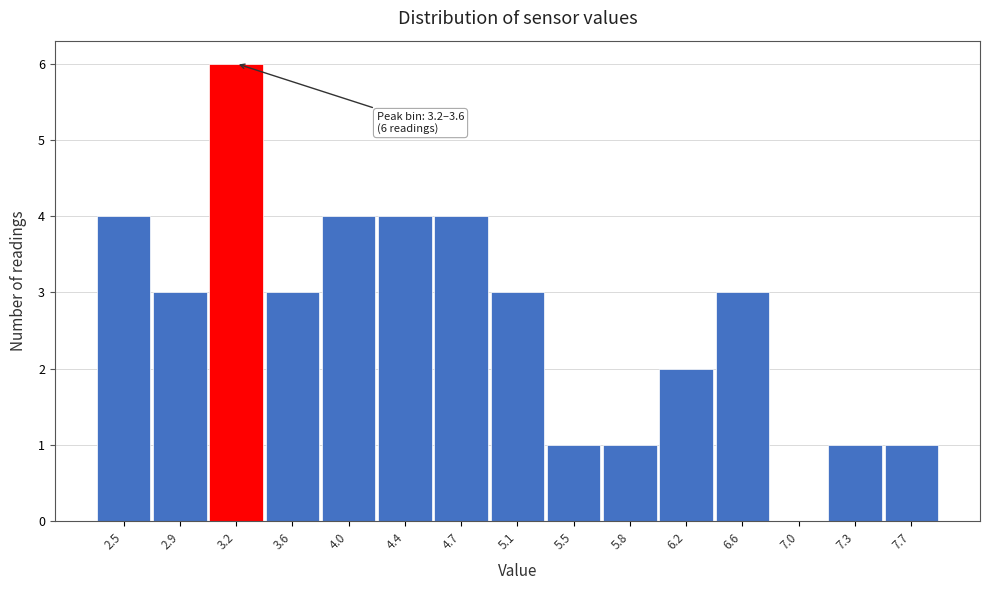

Reading left to right, list all the values displayed in this chart.

2.5=4	2.9=3	3.2=6	3.6=3	4.0=4	4.4=4	4.7=4	5.1=3	5.5=1	5.8=1	6.2=2	6.6=3	7.0=0	7.3=1	7.7=1